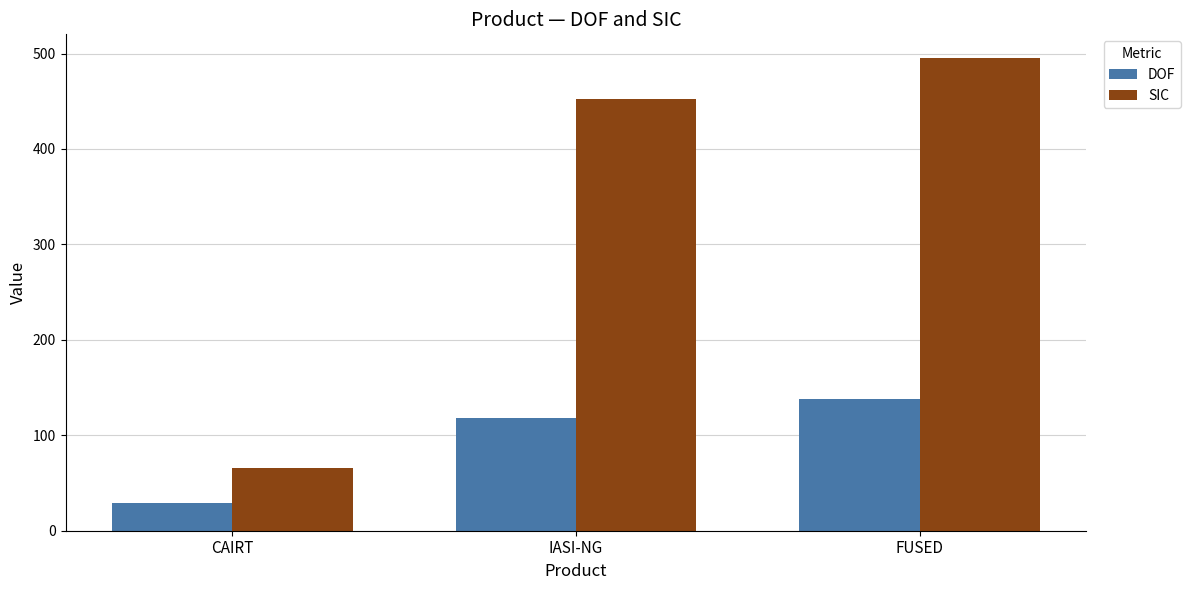

Reading right to left, list all the values displayed in this chart.

DOF: 138.0	117.8	29.0
SIC: 495.3	452.4	66.1